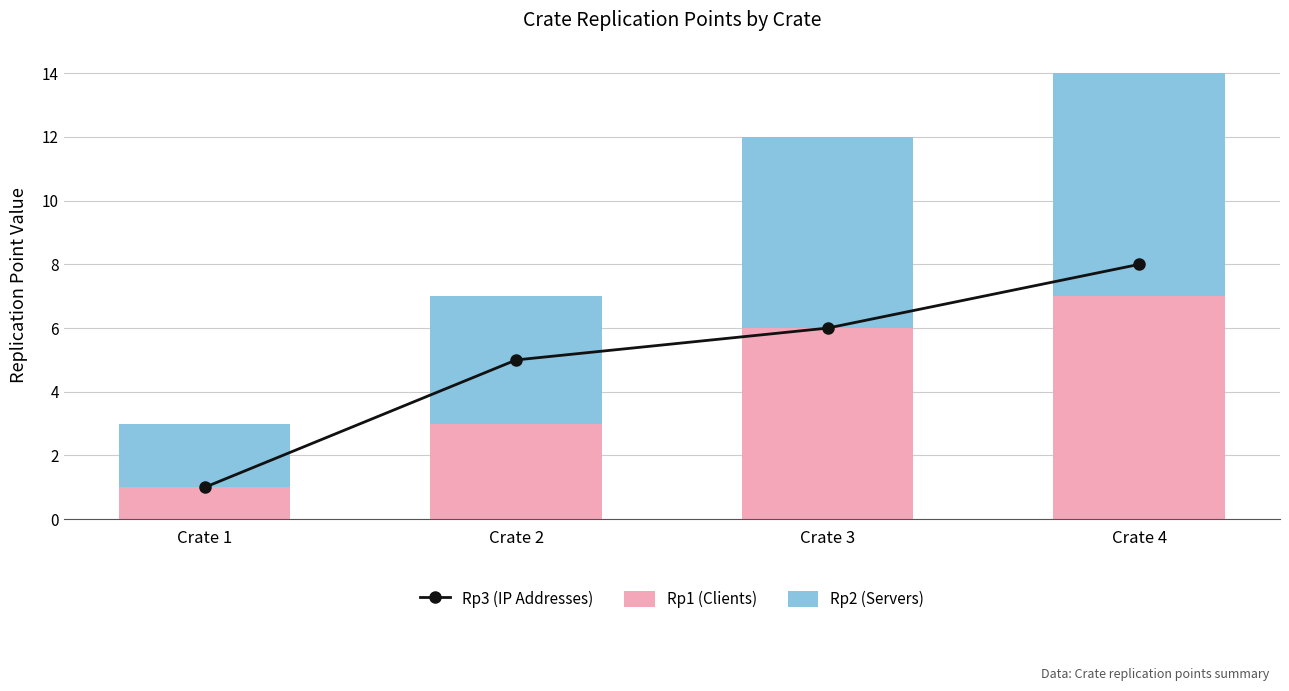

At which category is the sum across all series the highest?

Crate 4